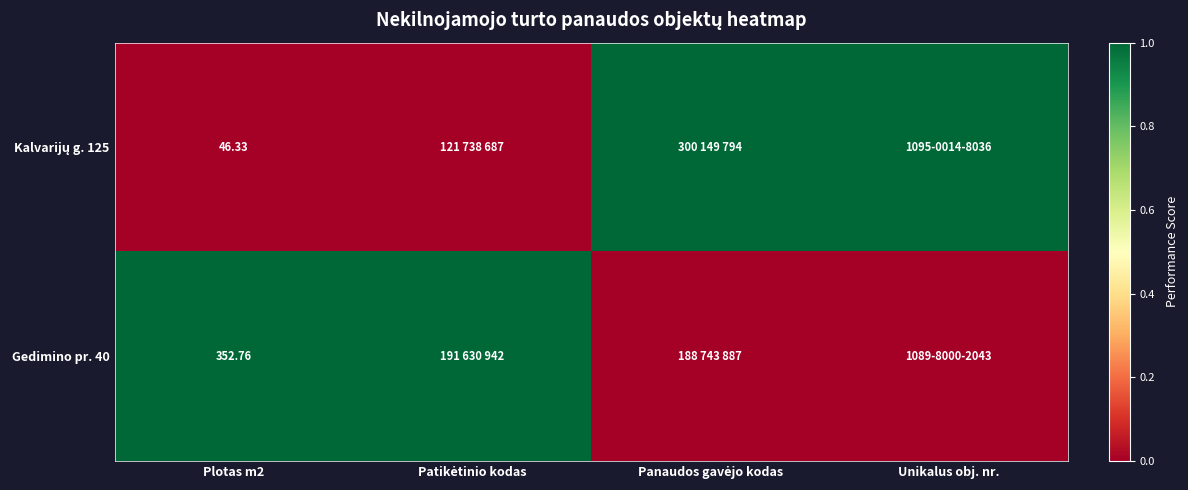

The Kalvarijų g. 125 series shows 0 at Plotas m2. True or false?

True